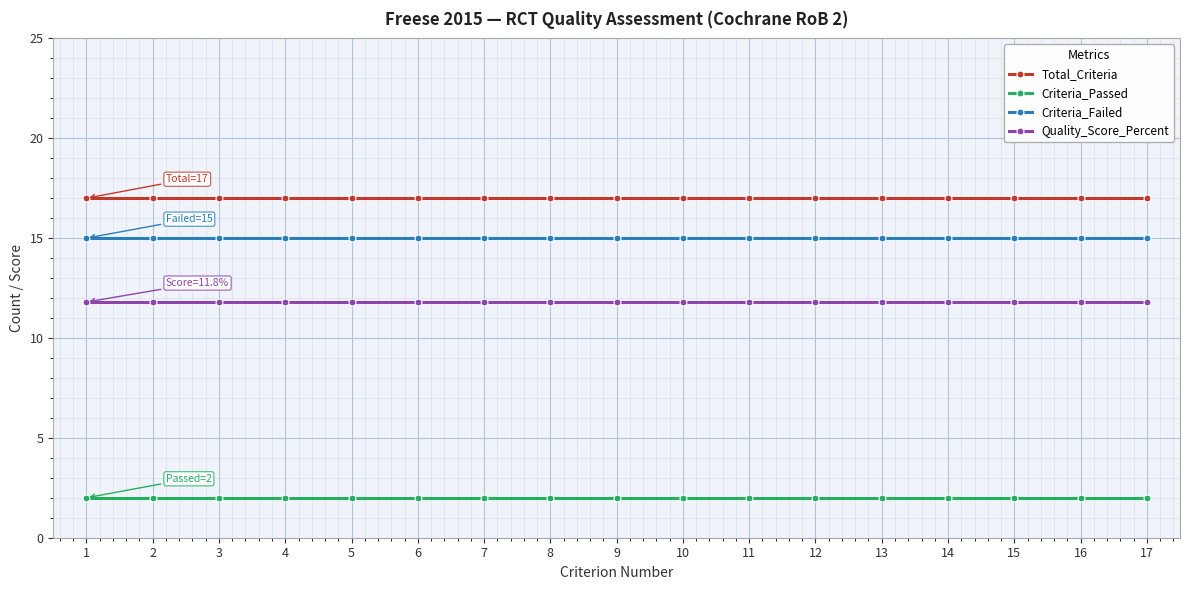

The value of Quality_Score_Percent at 13 is 16.1. True or false?

False